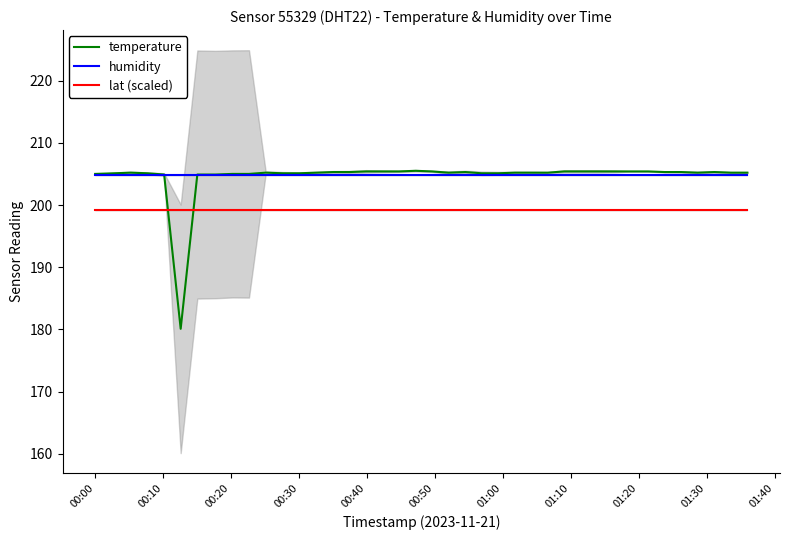

True or false: humidity and lat (scaled) intersect in this chart.

False